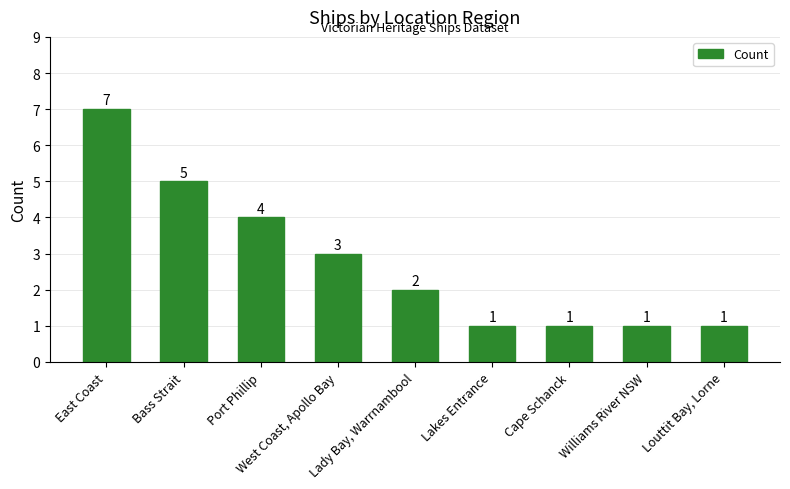

How many values are between 1 and 4?

7